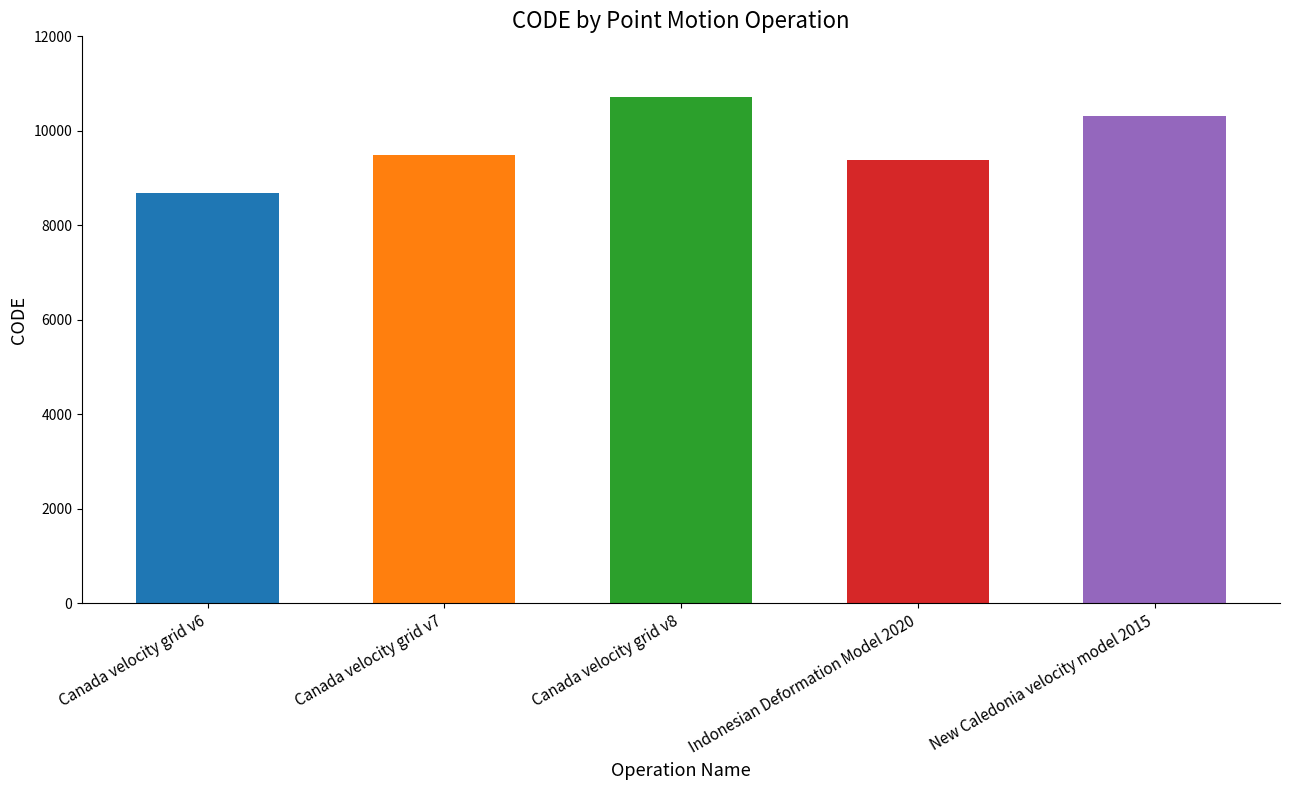

Which category has the lowest value across all series?

Canada velocity grid v6